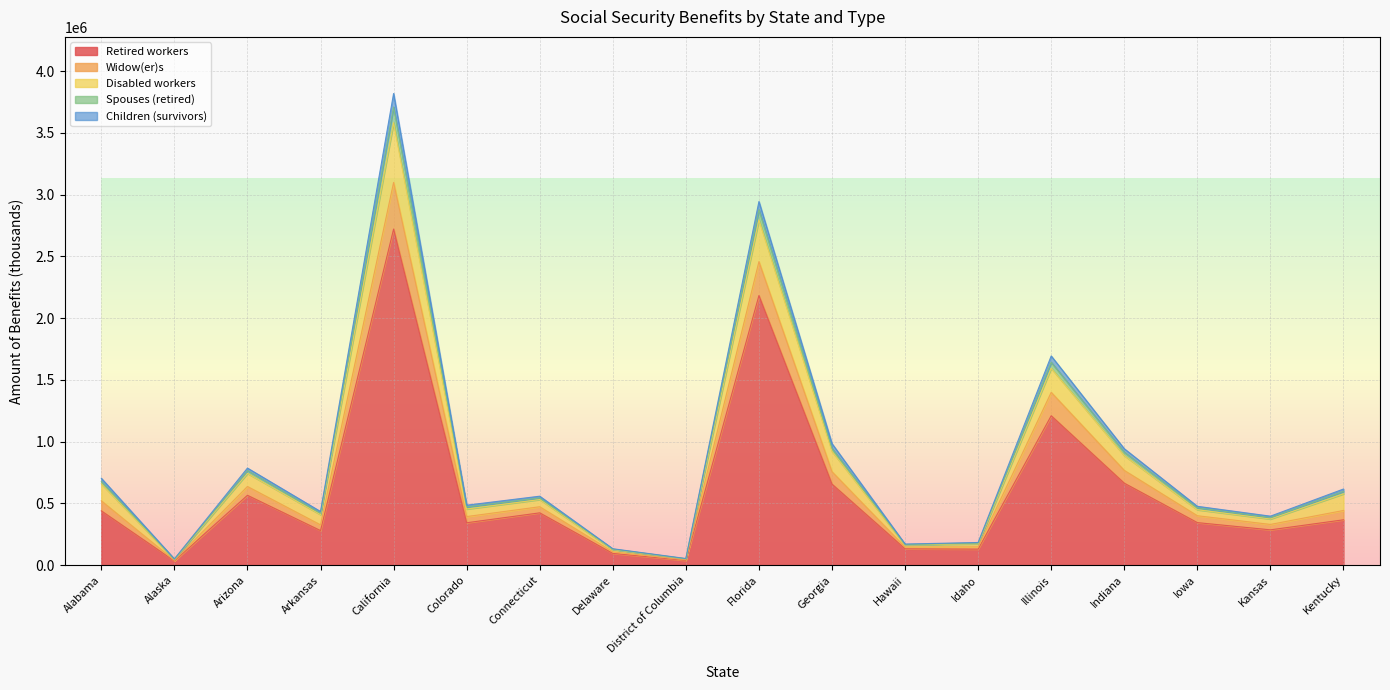

Which category has the highest value in the Retired workers series?

California